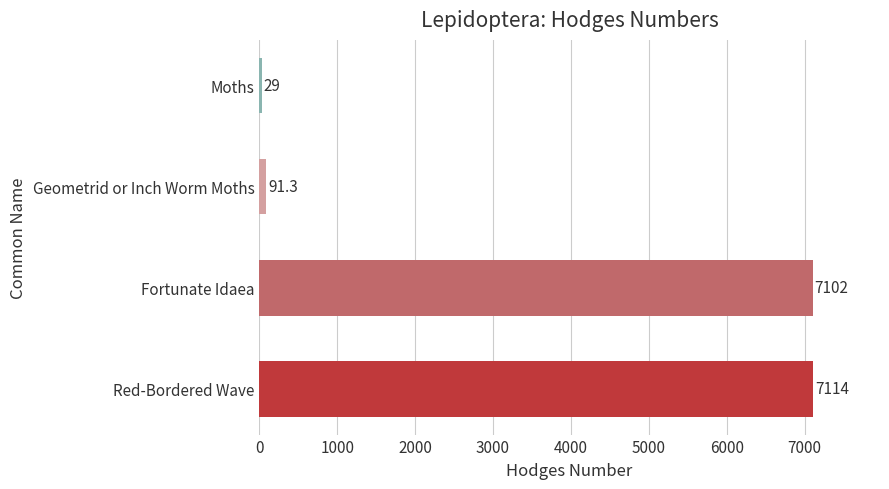

Does the chart contain any negative values?

No